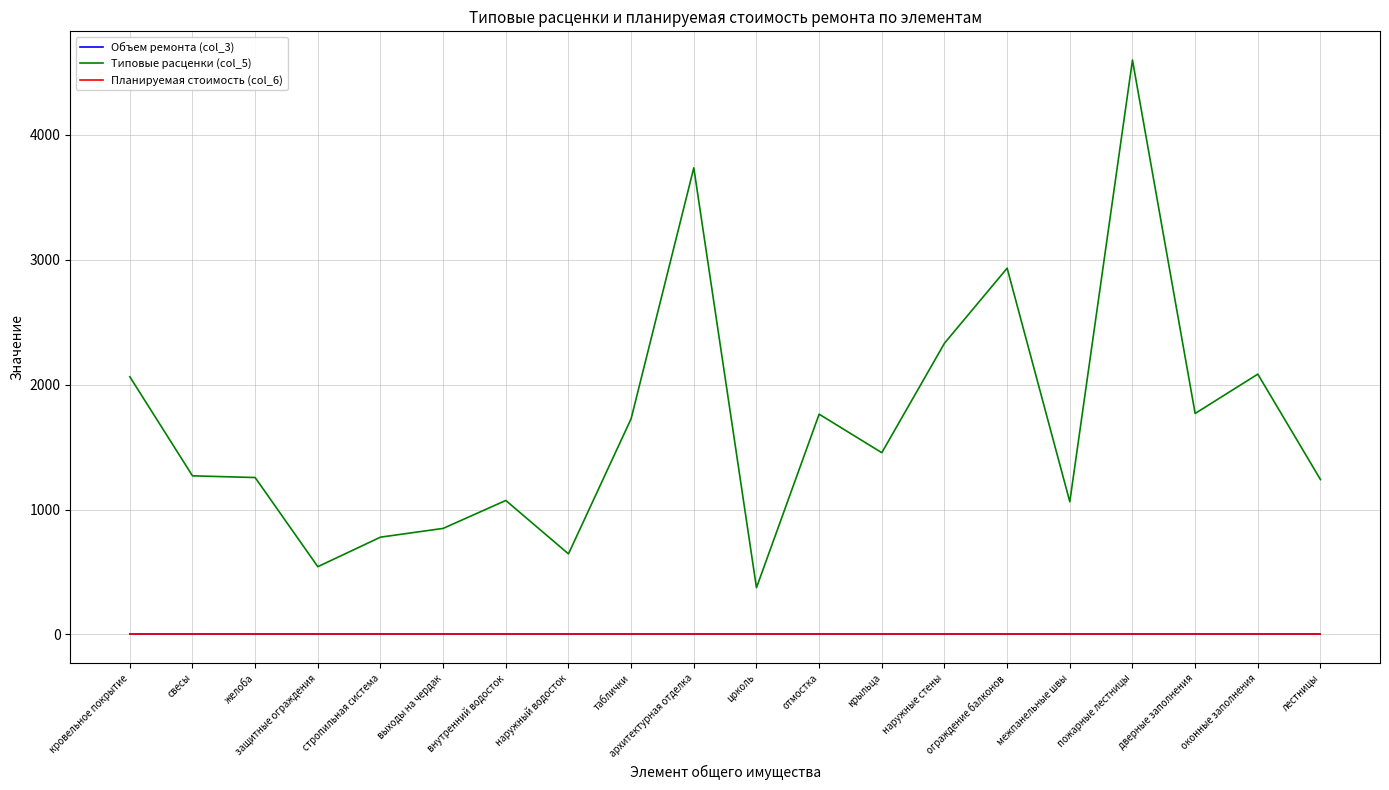

Reading right to left, extract all data points from this chart.

Объем ремонта (col_3): 0.0	0.0	0.0	0.0	0.0	0.0	0.0	0.0	0.0	0.0	0.0	0.0	0.0	0.0	0.0	0.0	0.0	0.0	0.0	0.0
Типовые расценки (col_5): 1239.8	2083.7	1768.9	4597.9	1062.1	2931.9	2331.0	1455.0	1763.2	374.2	3735.1	1727.4	644.9	1072.5	848.8	778.8	542.3	1256.0	1269.7	2062.8
Планируемая стоимость (col_6): 0.0	0.0	0.0	0.0	0.0	0.0	0.0	0.0	0.0	0.0	0.0	0.0	0.0	0.0	0.0	0.0	0.0	0.0	0.0	0.0